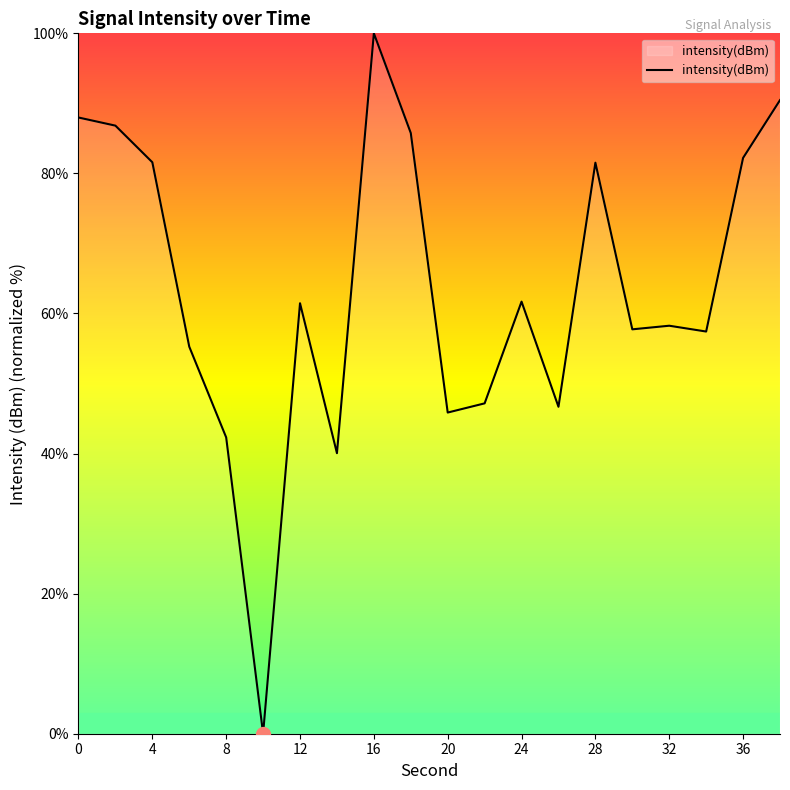

What is the greatest value displayed?

100.0